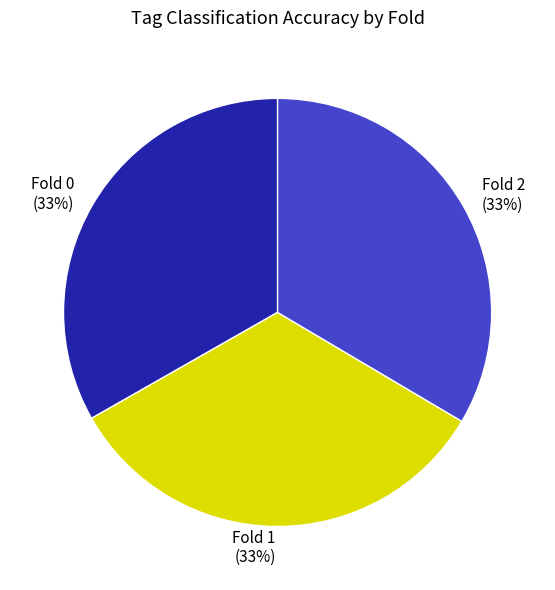

To the nearest percent, what percentage of the pie is Fold 2?

33%